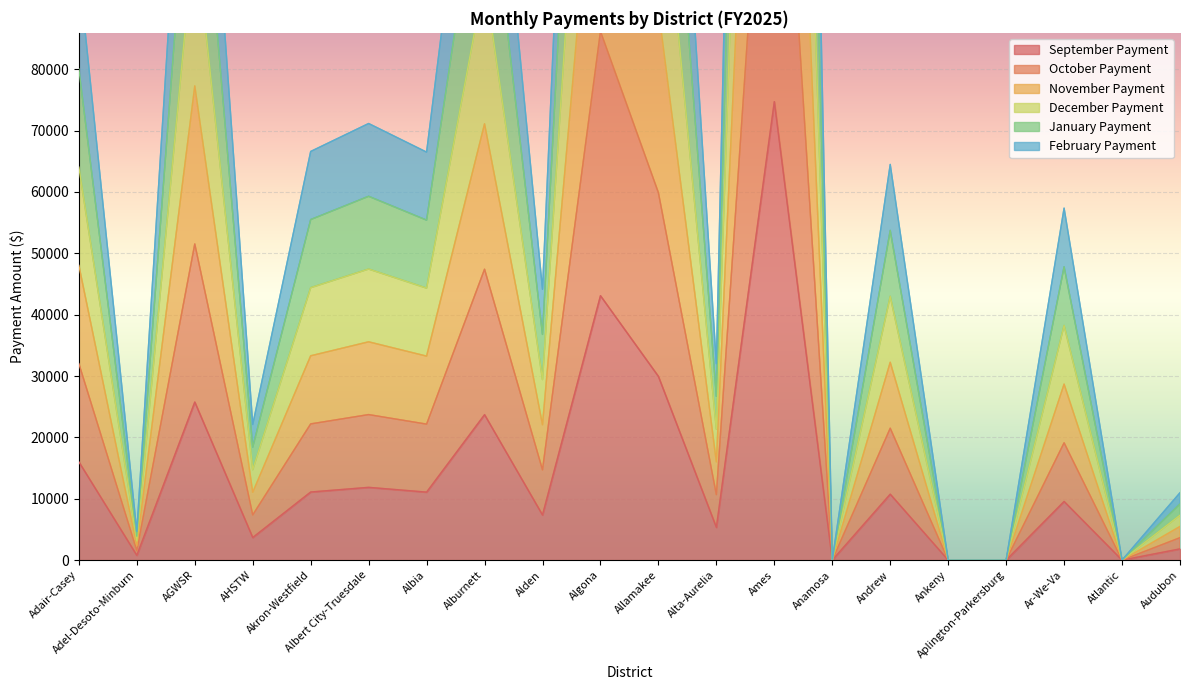

Is it true that September Payment equals 0 at Anamosa?

True